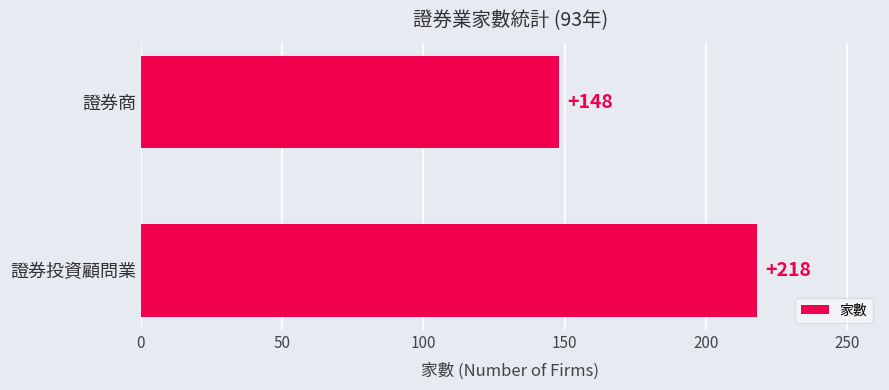

The chart shows a value of 148 at 證券商. True or false?

True